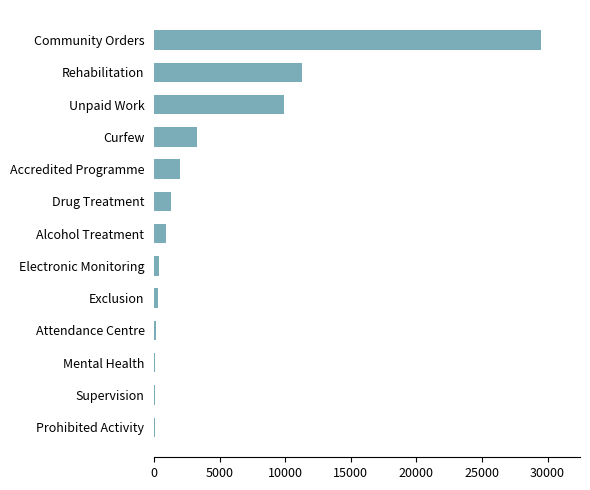

Where is the data nearest to the value 14788?

Rehabilitation